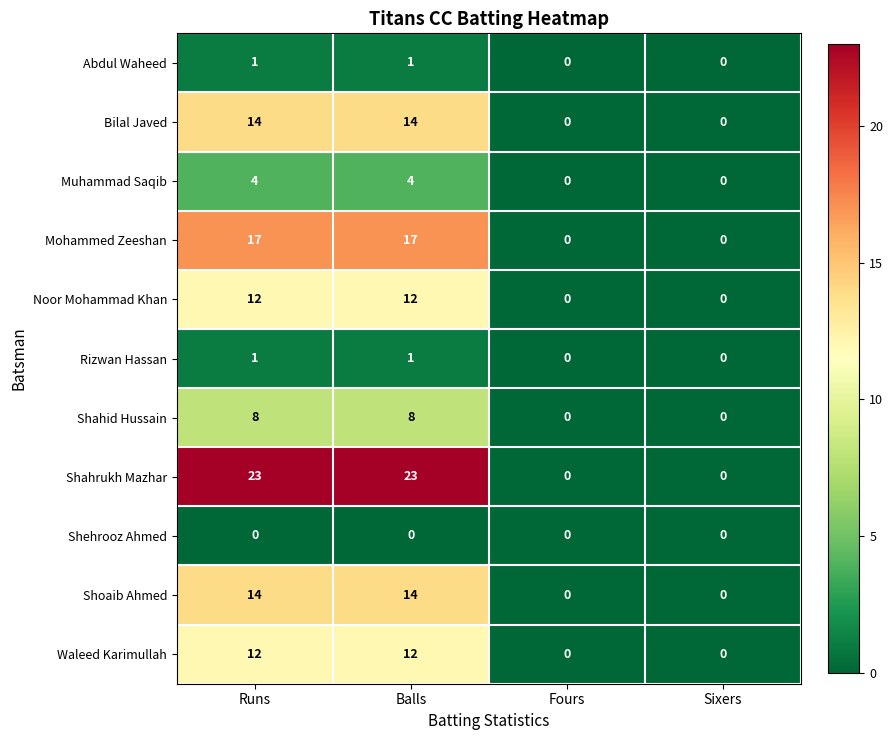

True or false: Shahrukh Mazhar has a value of 0 at Sixers.

True